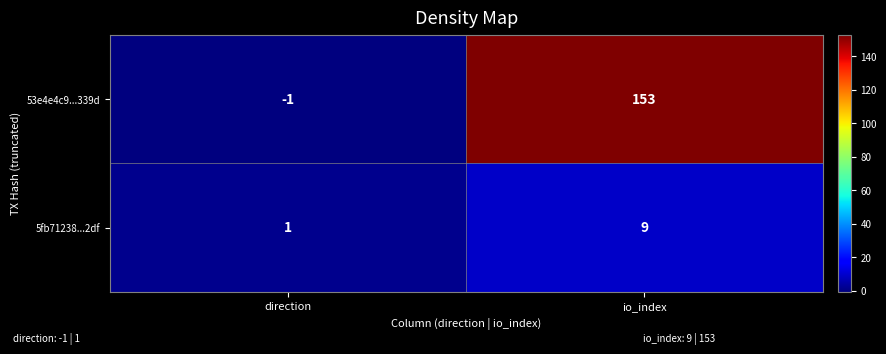

What is the average value of the 53e4e4c9...339d series?

76